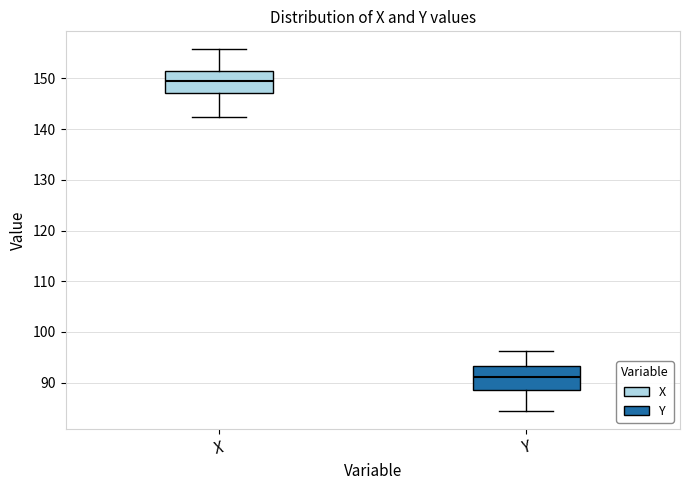

Reading left to right, read every box against the y-axis: the position of its median line, the range the box covers, and the ends of its whiskers. The values are not printed on the chart, so give them approximately, as read against the axis.

X: median 149, box 147 to 151, whiskers 142 to 156
Y: median 91, box 89 to 93, whiskers 84 to 96